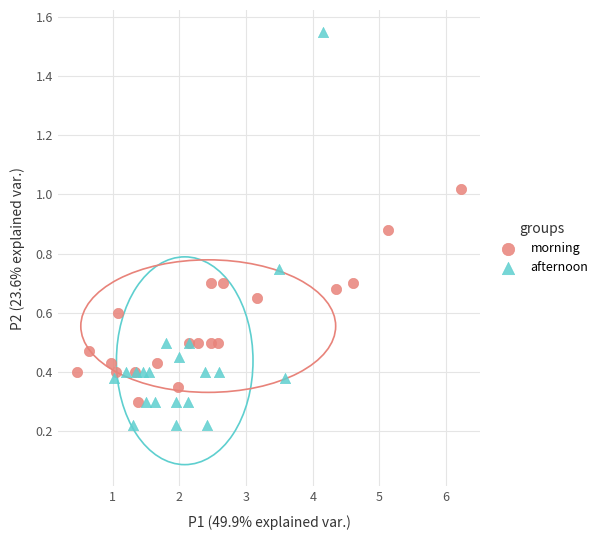

Which series contains the lowest Y value?

afternoon